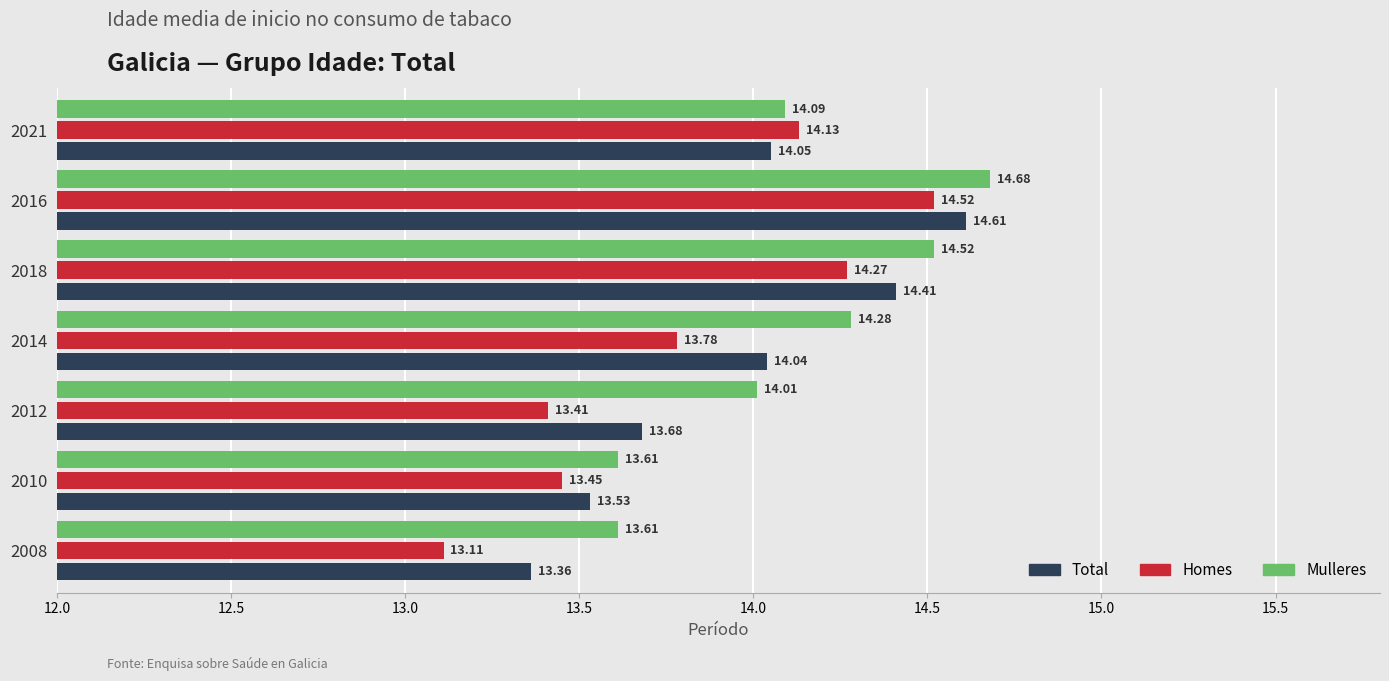

Which series has the largest total across all categories?

Mulleres